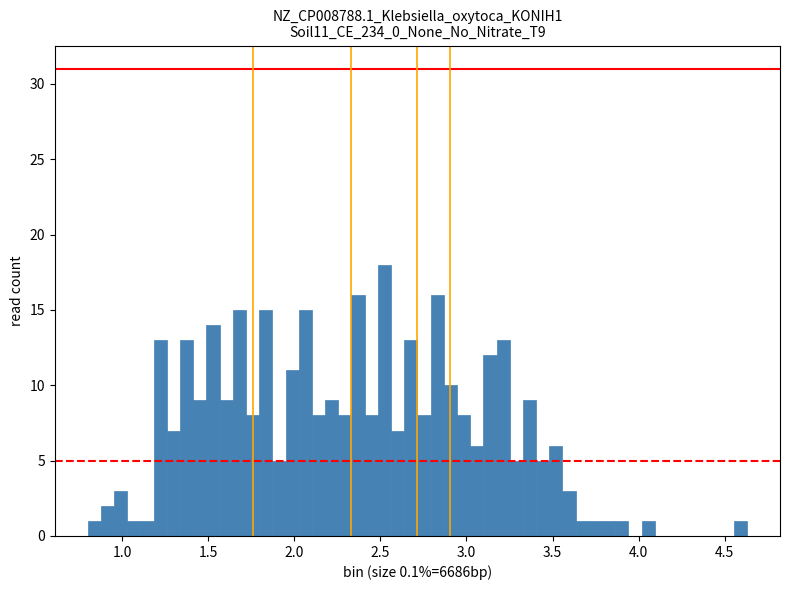

Read against the x-axis, roughly where is the centre of the tallest bar?

2.50